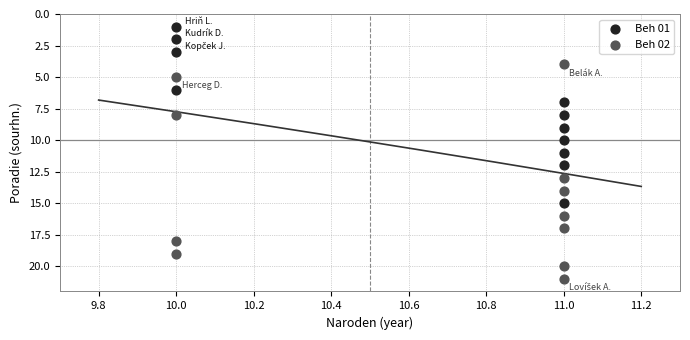

Which series reaches the minimum Y coordinate?

Beh 01